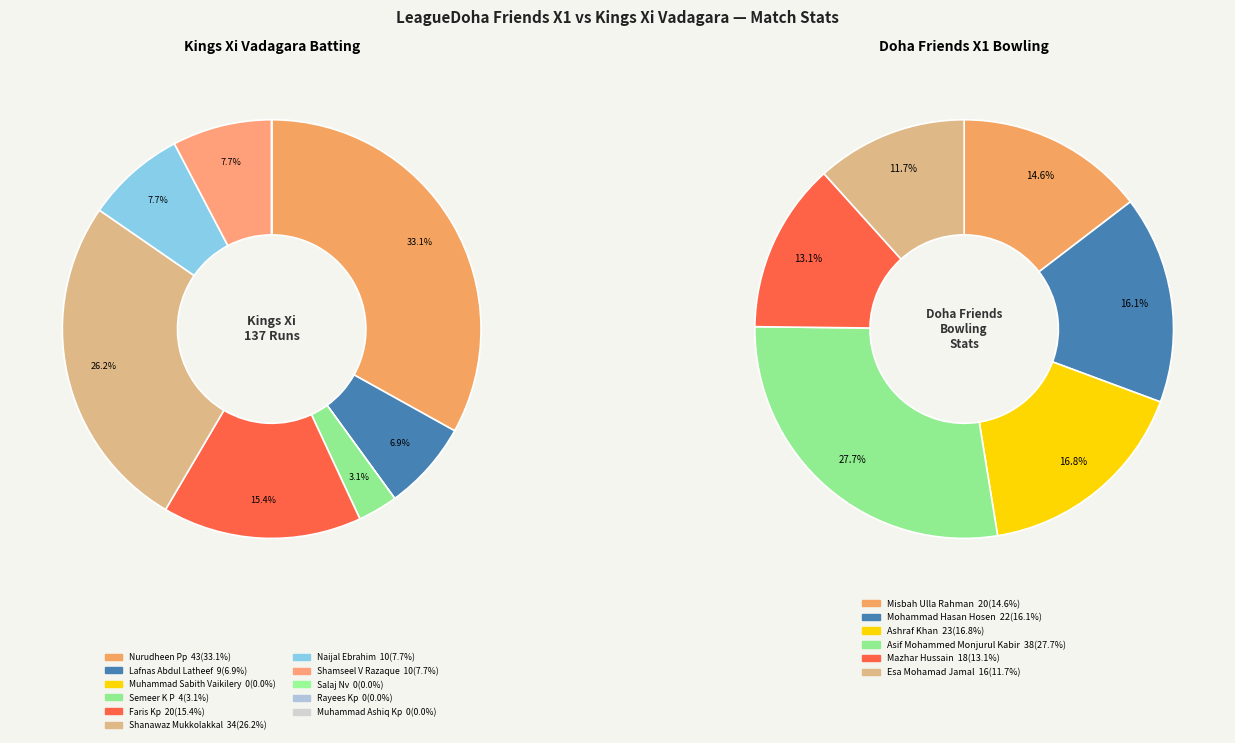

True or false: Shanawaz Mukkolakkal accounts for 26% of the total.

True